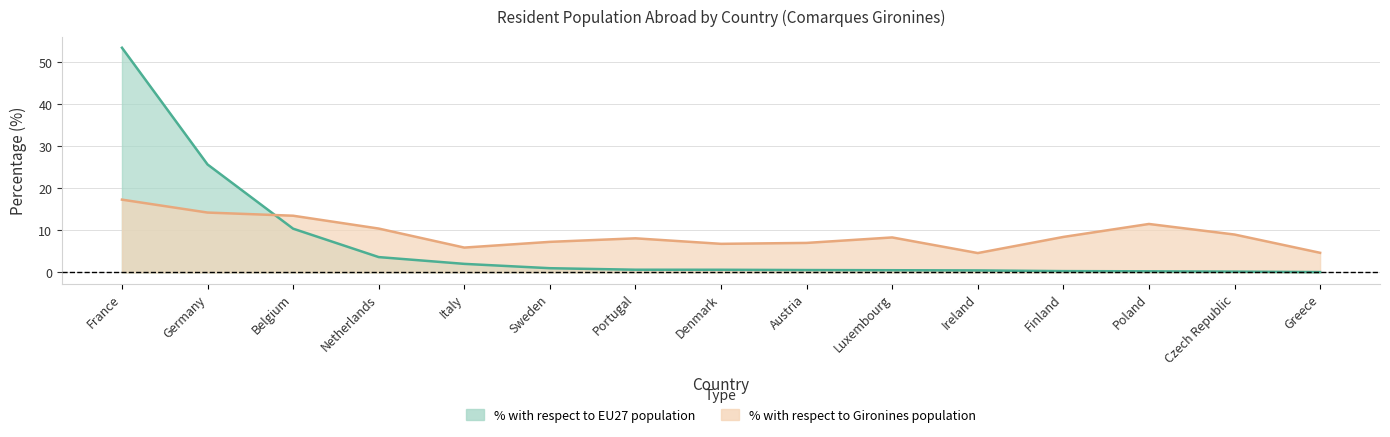

Where is the first local minimum for % with respect to the total population (Gironines)?

Italy